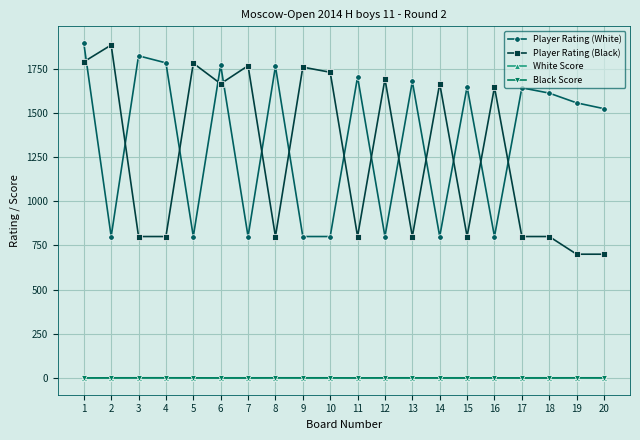

What is the total value across all series at 11?

2504